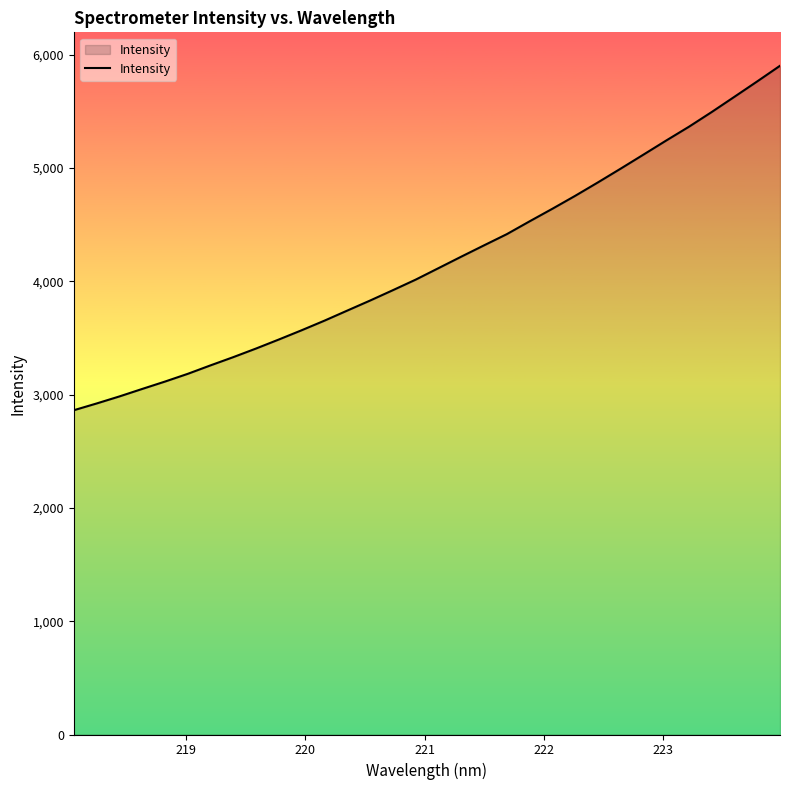

What is the smallest value displayed?

2862.0